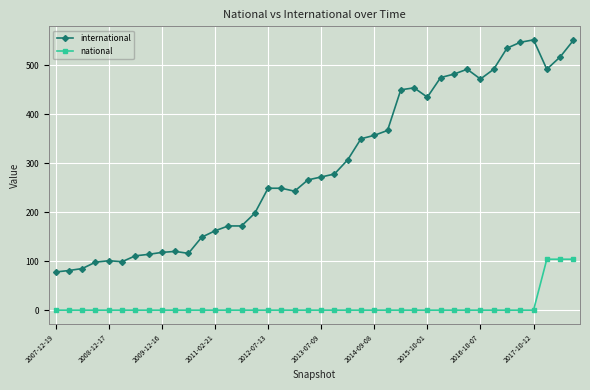

Does the chart display data point markers on the line(s)?

Yes